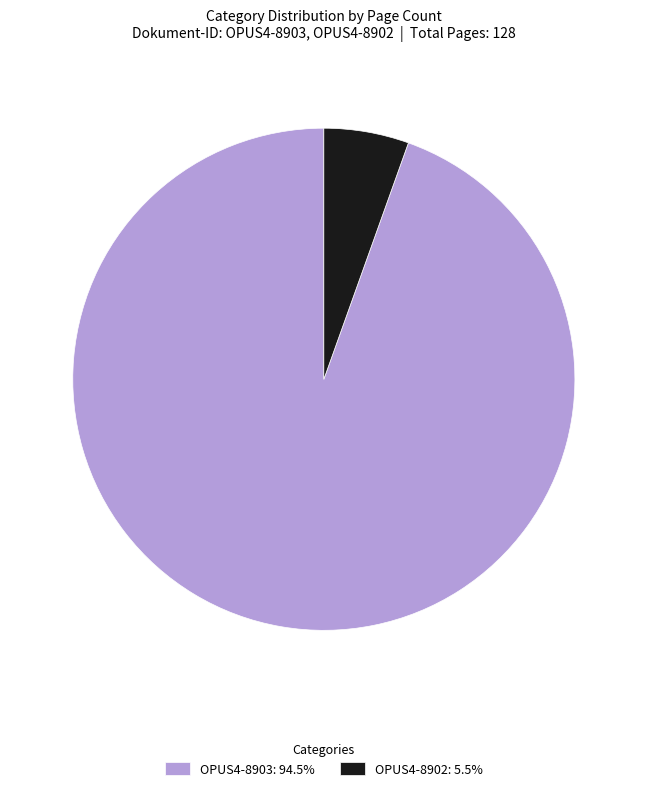

Is OPUS4-8902: 5.5% the majority of the pie?

No